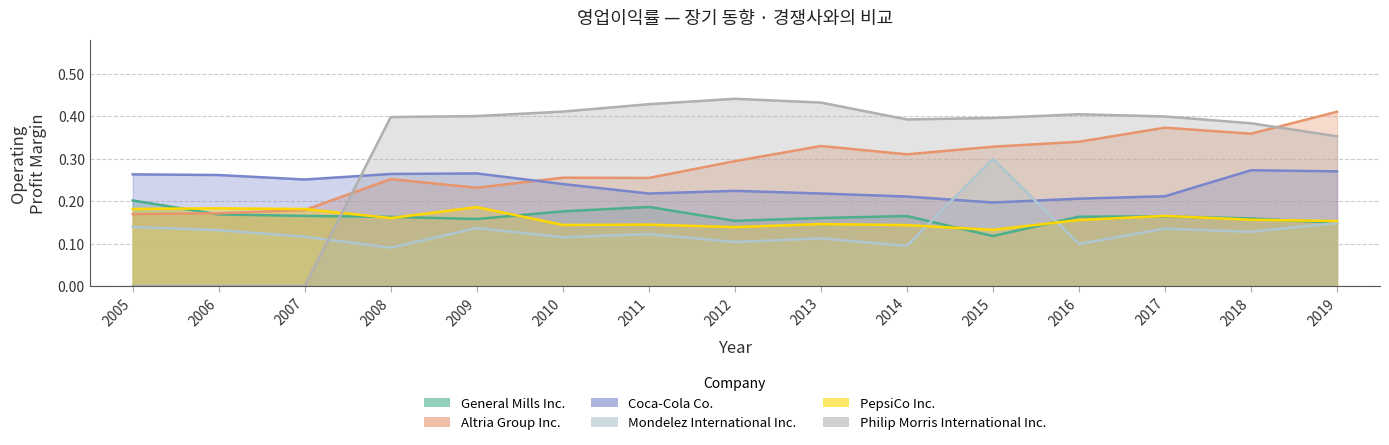

Reading left to right, extract all data points from this chart.

General Mills Inc.: 2005=0.2	2006=0.2	2007=0.2	2008=0.2	2009=0.2	2010=0.2	2011=0.2	2012=0.2	2013=0.2	2014=0.2	2015=0.1	2016=0.2	2017=0.2	2018=0.2	2019=0.1
Altria Group Inc.: 2005=0.2	2006=0.2	2007=0.2	2008=0.3	2009=0.2	2010=0.3	2011=0.3	2012=0.3	2013=0.3	2014=0.3	2015=0.3	2016=0.3	2017=0.4	2018=0.4	2019=0.4
Coca-Cola Co.: 2005=0.3	2006=0.3	2007=0.3	2008=0.3	2009=0.3	2010=0.2	2011=0.2	2012=0.2	2013=0.2	2014=0.2	2015=0.2	2016=0.2	2017=0.2	2018=0.3	2019=0.3
Mondelez International Inc.: 2005=0.1	2006=0.1	2007=0.1	2008=0.1	2009=0.1	2010=0.1	2011=0.1	2012=0.1	2013=0.1	2014=0.1	2015=0.3	2016=0.1	2017=0.1	2018=0.1	2019=0.1
PepsiCo Inc.: 2005=0.2	2006=0.2	2007=0.2	2008=0.2	2009=0.2	2010=0.1	2011=0.1	2012=0.1	2013=0.1	2014=0.1	2015=0.1	2016=0.2	2017=0.2	2018=0.2	2019=0.2
Philip Morris International Inc.: 2005=0.0	2006=0.0	2007=0.0	2008=0.4	2009=0.4	2010=0.4	2011=0.4	2012=0.4	2013=0.4	2014=0.4	2015=0.4	2016=0.4	2017=0.4	2018=0.4	2019=0.4